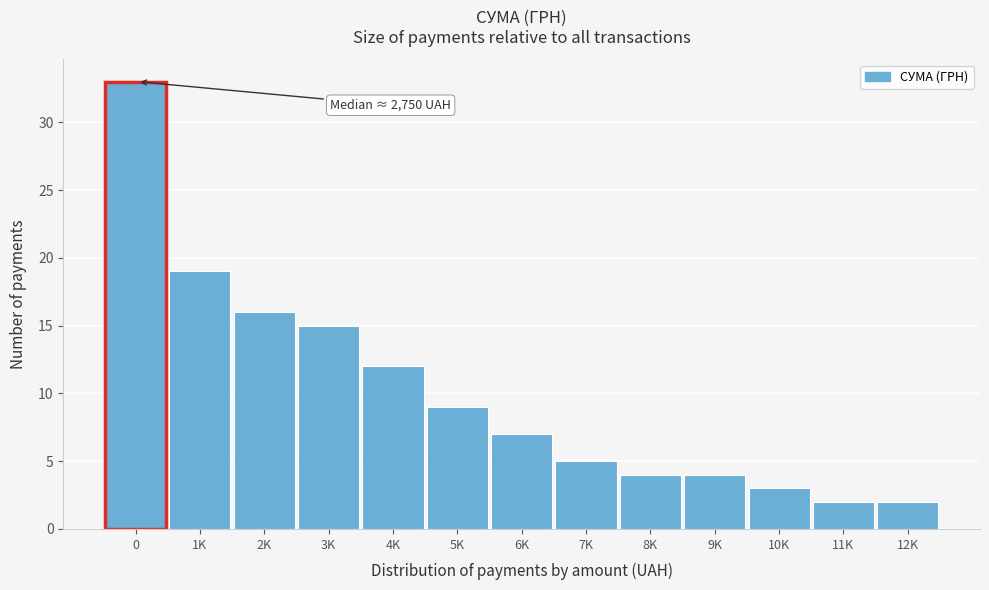

Reading left to right, what are all the values shown in this chart?

33	19	16	15	12	9	7	5	4	4	3	2	2